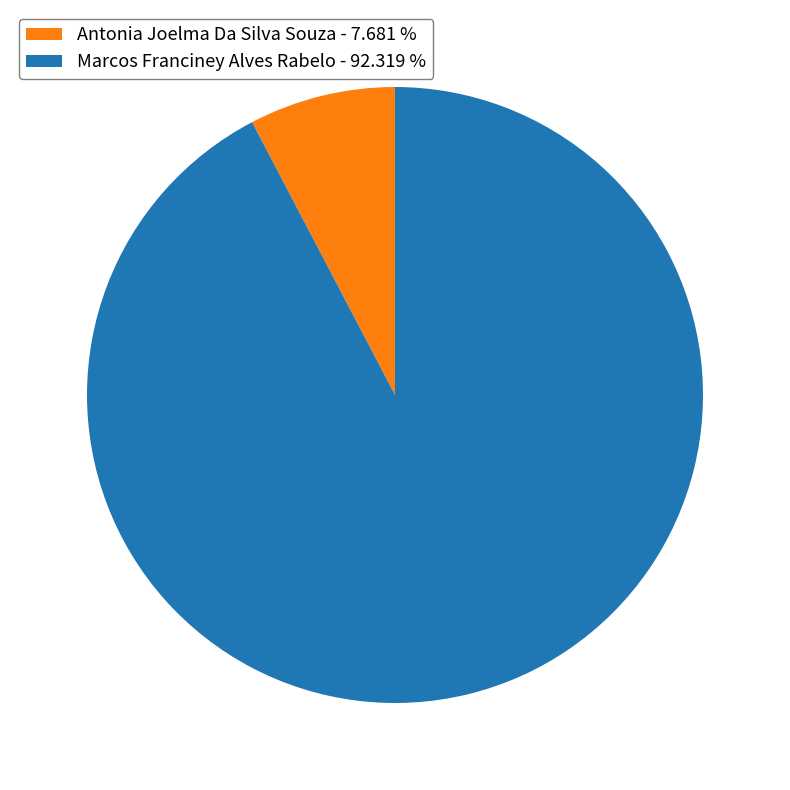

Between Antonia Joelma Da Silva Souza and Marcos Franciney Alves Rabelo, which is larger?

Marcos Franciney Alves Rabelo